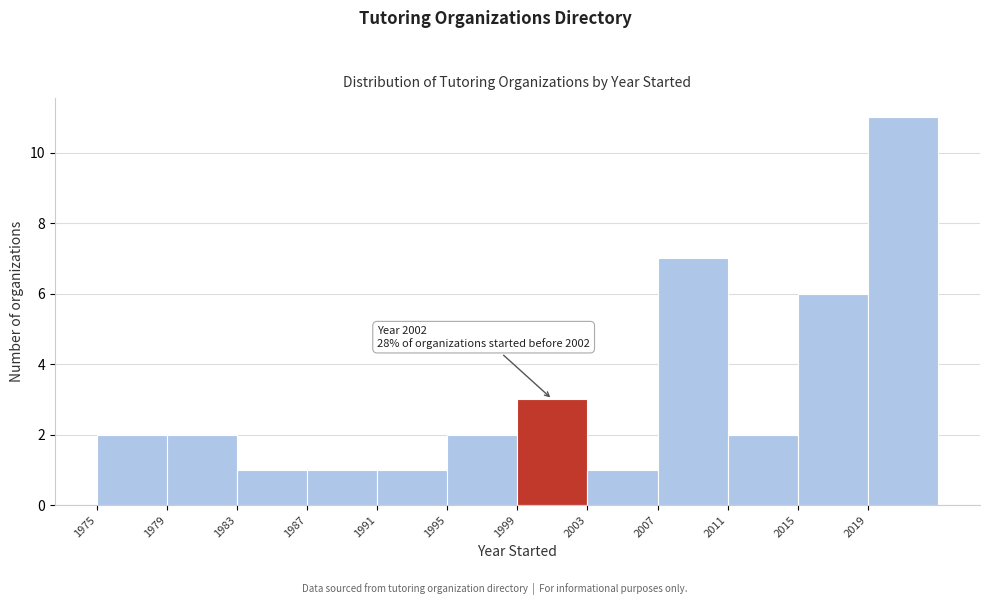

Over which range of the x-axis is the bar tallest?

2019 to 2023